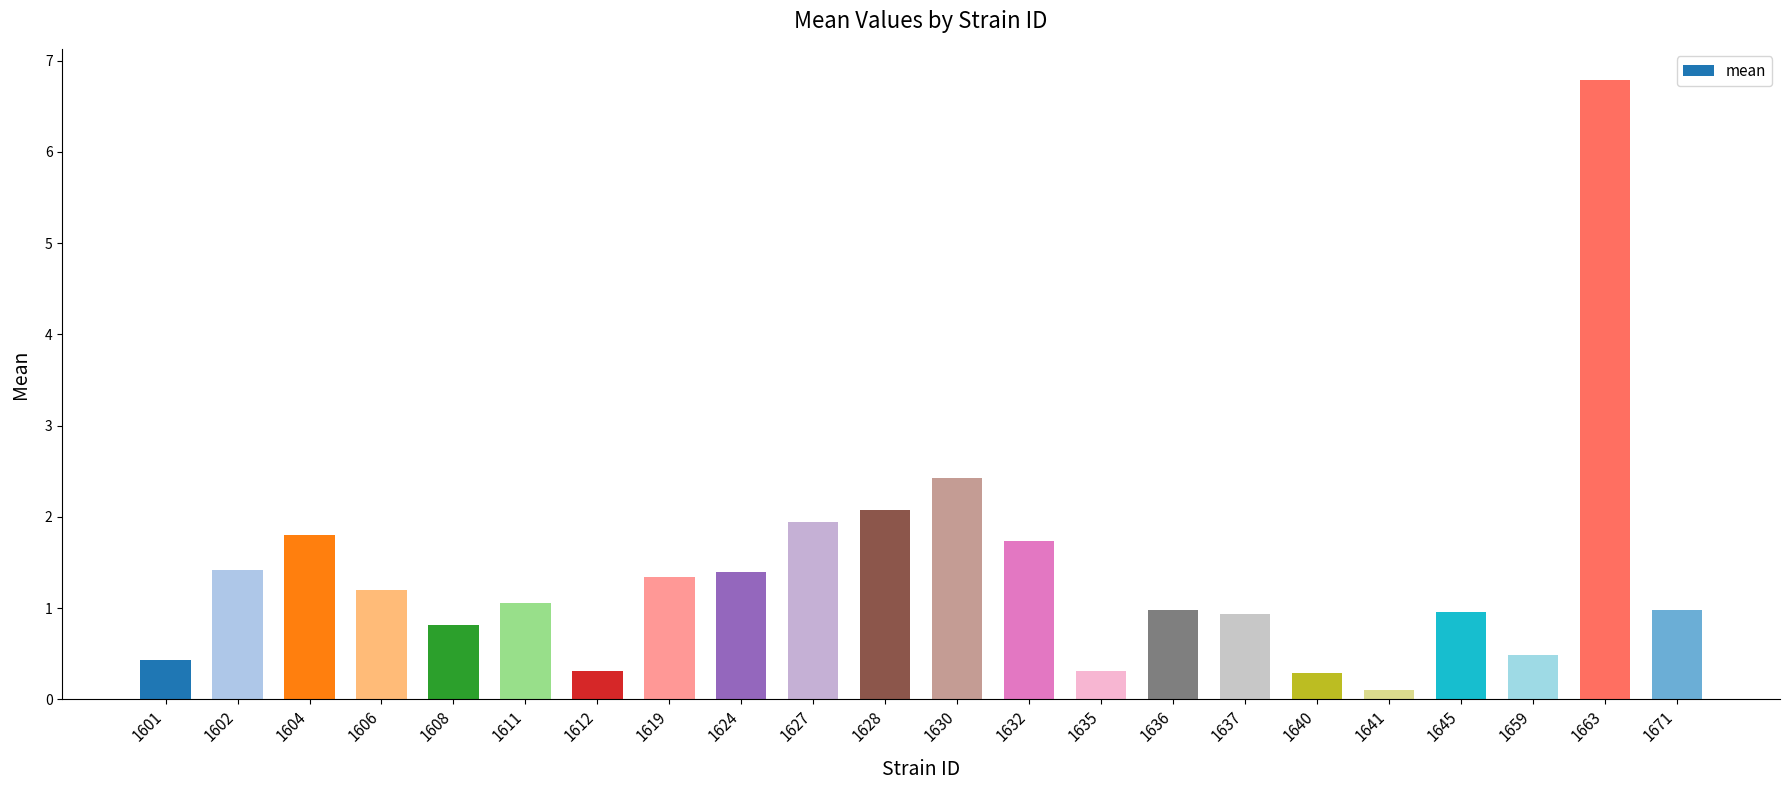

How many bars are there in total?

22